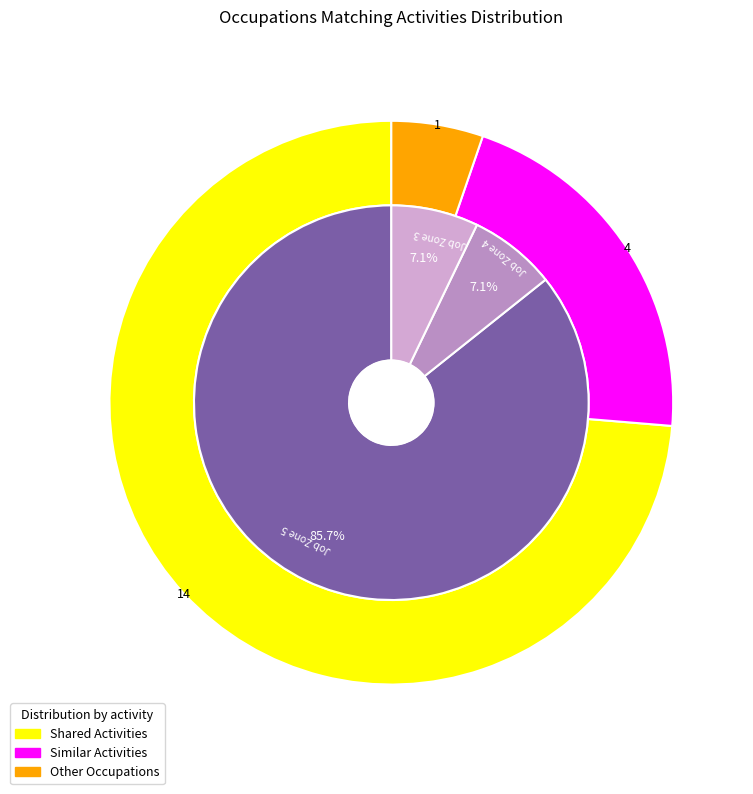

Is it true that Radiologists is 13% of the pie?

False